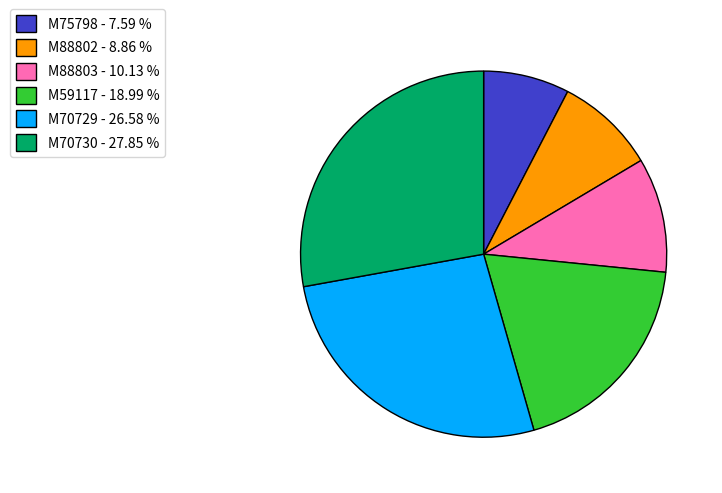

Is M75798 the majority of the pie?

No